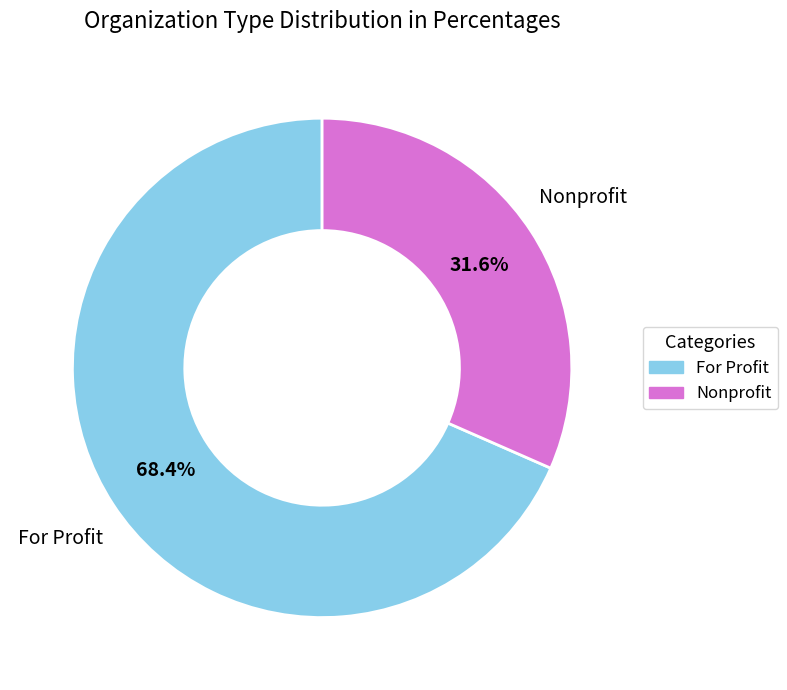

Is there any slice that represents more than half of the pie?

Yes